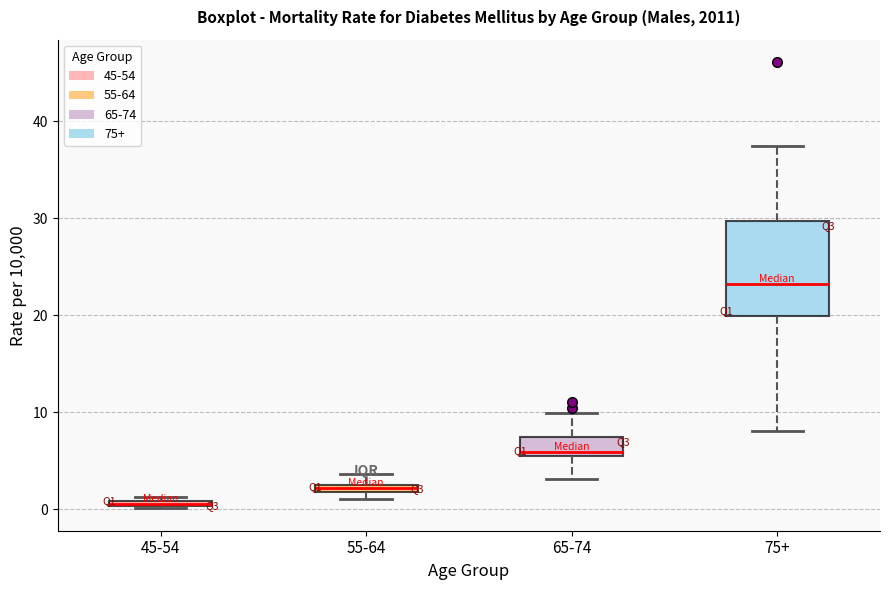

Where does the lower whisker of the box for 75+ end on the y-axis? The values are not printed on the chart, so give them approximately, as read against the axis.

8